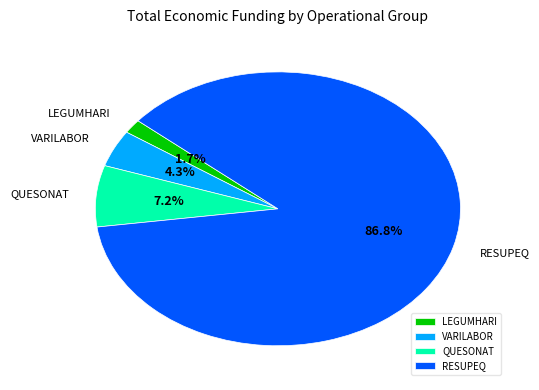

Is there a majority slice in this chart?

Yes